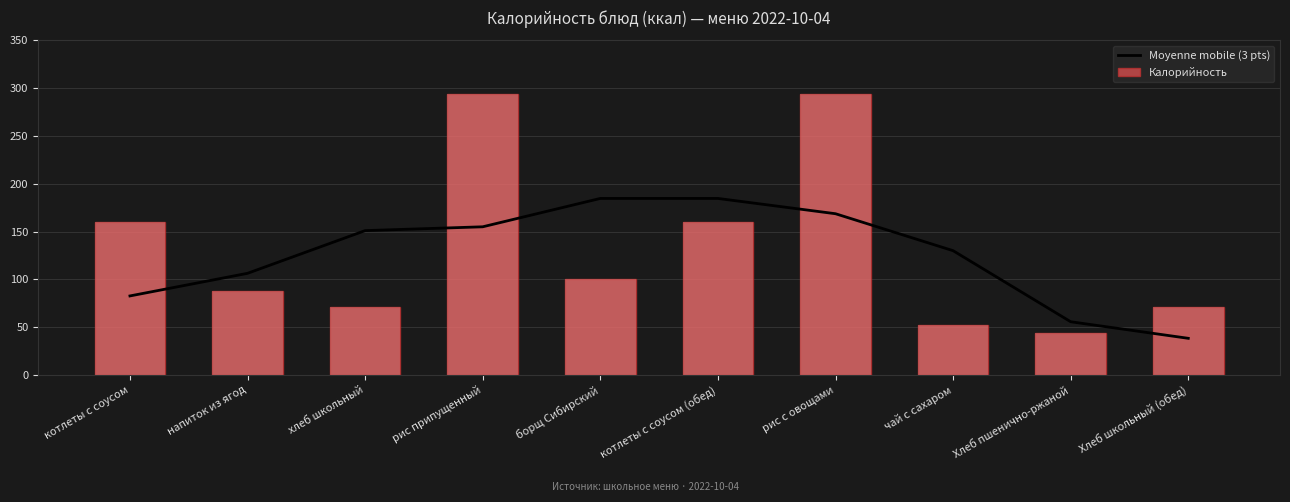

What is the label of the 3rd bar from the right?

чай с сахаром